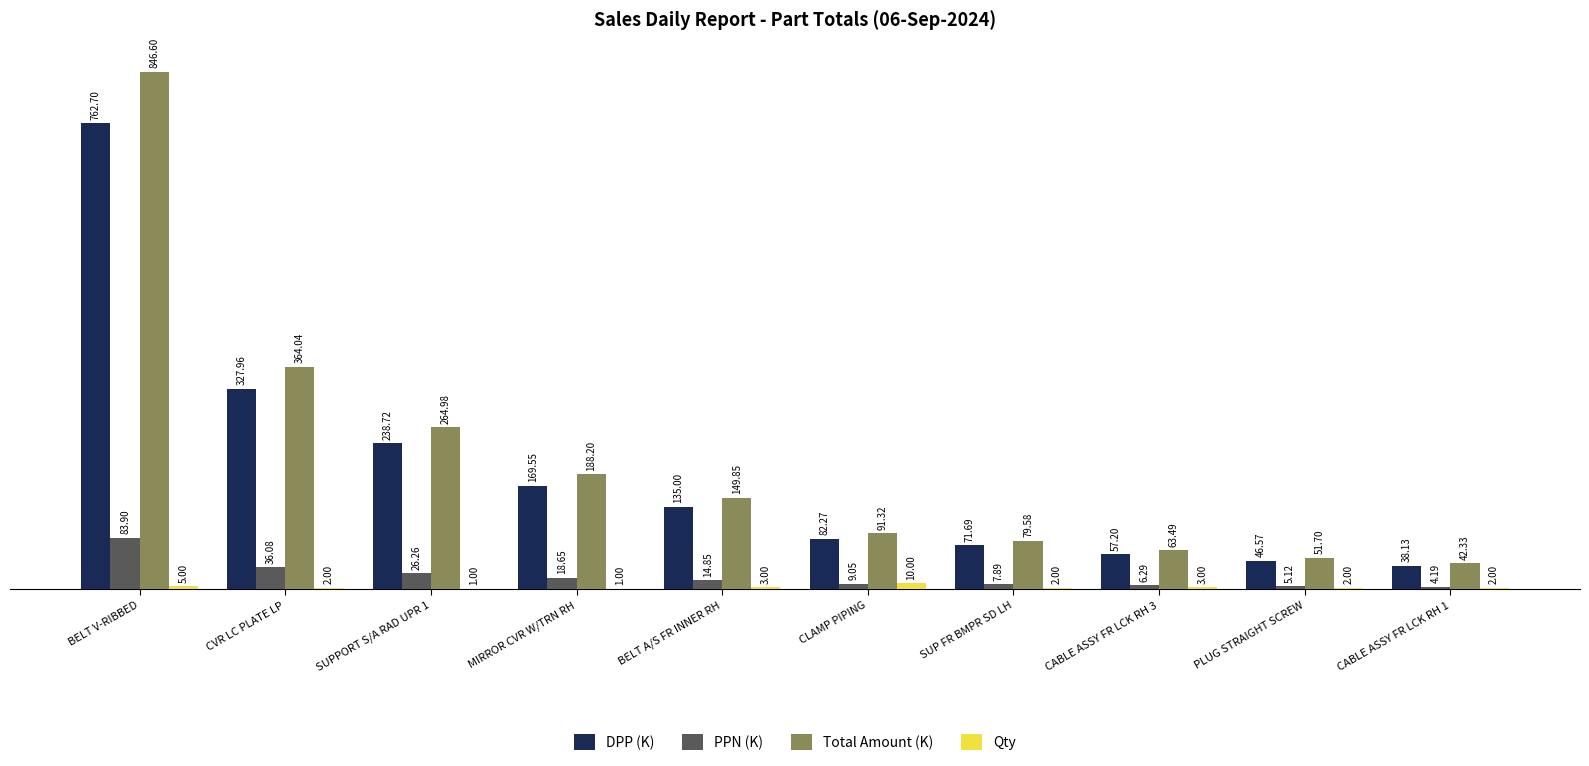

Where is Qty nearest to the value 5?

BELT V-RIBBED